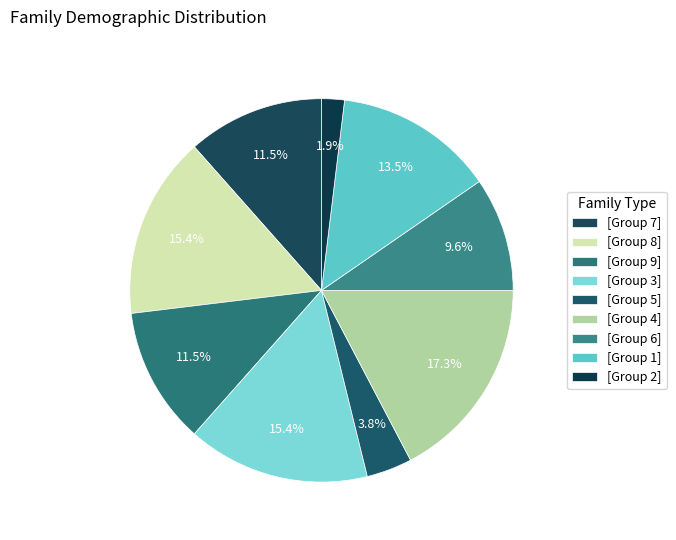

What is the smallest slice in the pie chart?

2